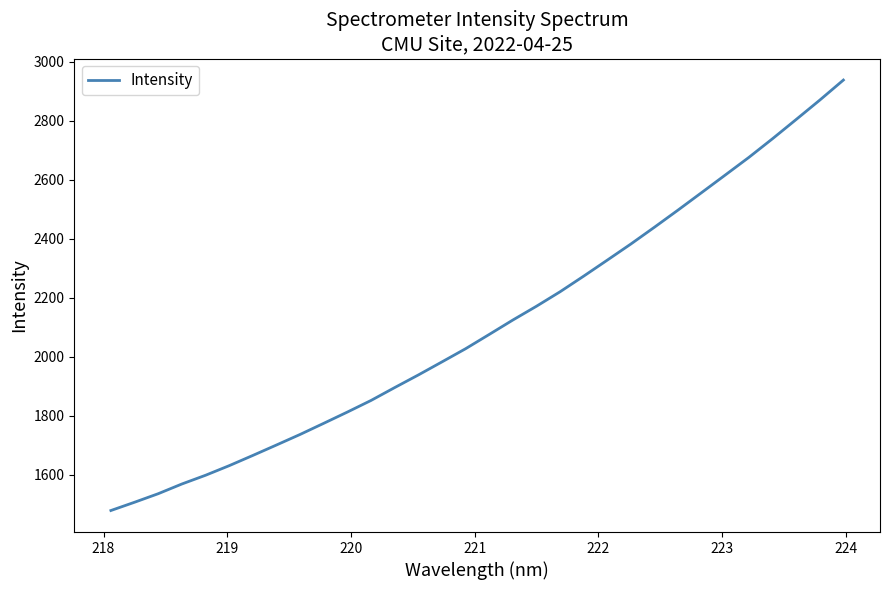

What is the maximum value shown in the chart?

2938.3